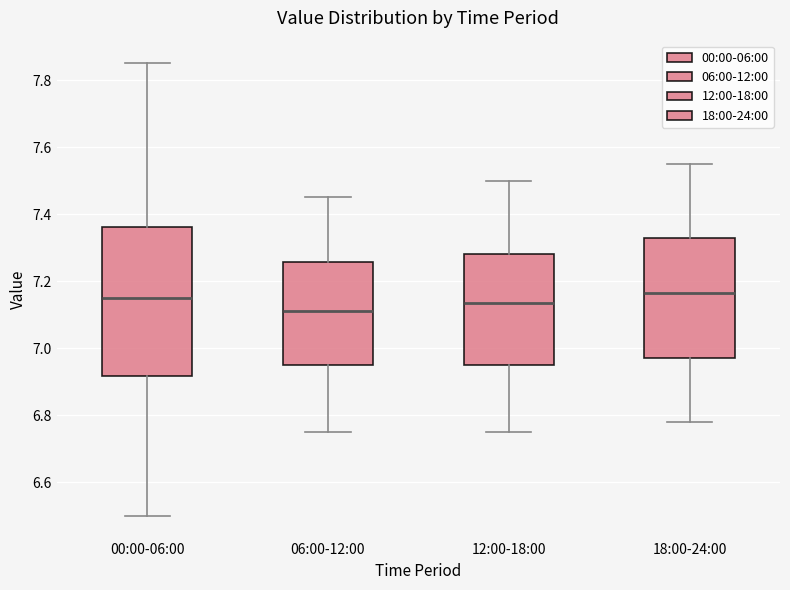

Reading left to right, transcribe this box plot: for each box, give where its median line is, the range the box spans, and where its two whiskers end, as read against the y-axis. The values are not printed on the chart, so give them approximately, as read against the axis.

00:00-06:00: median 7.16, box 6.92 to 7.36, whiskers 6.50 to 7.86
06:00-12:00: median 7.12, box 6.96 to 7.26, whiskers 6.76 to 7.46
12:00-18:00: median 7.14, box 6.96 to 7.28, whiskers 6.76 to 7.50
18:00-24:00: median 7.16, box 6.98 to 7.32, whiskers 6.78 to 7.56